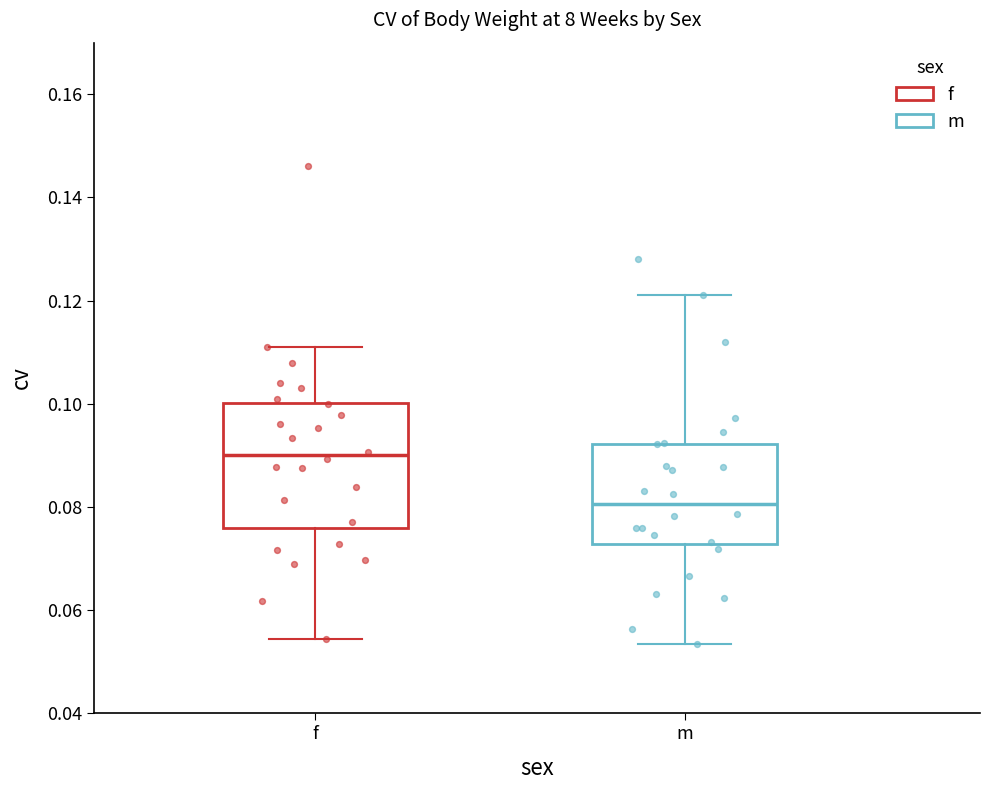

Reading left to right, transcribe this box plot: for each box, give where its median line is, the range the box spans, and where its two whiskers end, as read against the y-axis. The values are not printed on the chart, so give them approximately, as read against the axis.

f: median 0.090, box 0.076 to 0.100, whiskers 0.054 to 0.112
m: median 0.080, box 0.072 to 0.092, whiskers 0.054 to 0.122